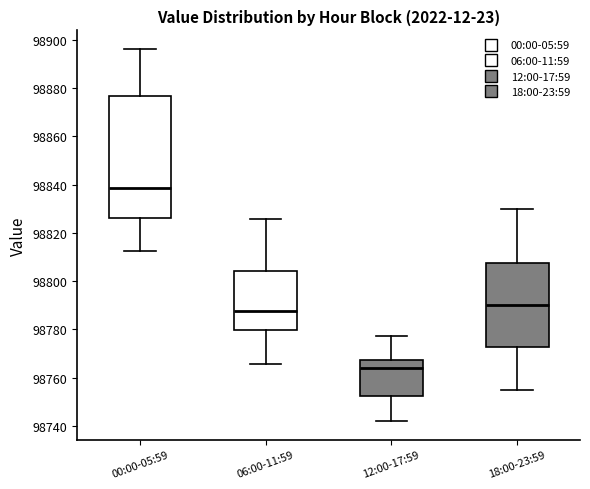

Reading left to right, read every box against the y-axis: the position of its median line, the range the box covers, and the ends of its whiskers. The values are not printed on the chart, so give them approximately, as read against the axis.

00:00-05:59: median 98838, box 98826 to 98876, whiskers 98812 to 98896
06:00-11:59: median 98788, box 98780 to 98804, whiskers 98766 to 98826
12:00-17:59: median 98764, box 98752 to 98768, whiskers 98742 to 98778
18:00-23:59: median 98790, box 98772 to 98808, whiskers 98756 to 98830